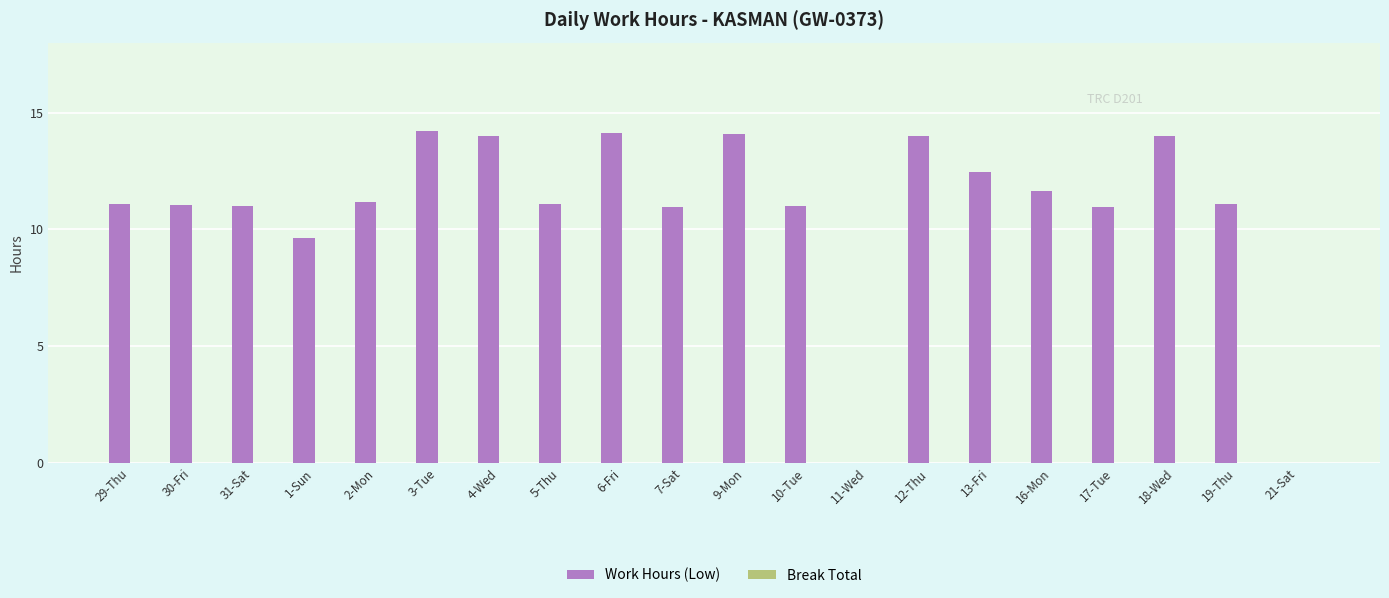

The chart shows a value of 14.0 at 4-Wed. True or false?

True